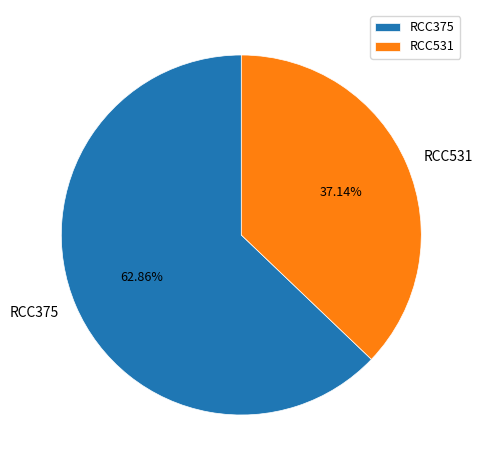

To the nearest percent, what is the difference between the largest and smallest slice percentages?

26%